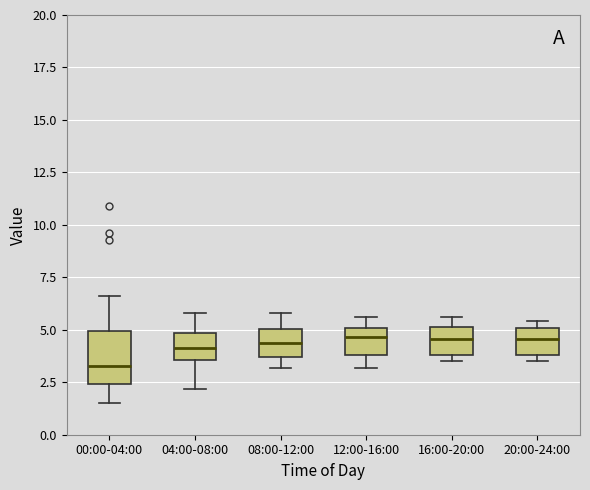

Where is the upper edge of the box for 08:00-12:00 on the y-axis? The values are not printed on the chart, so give them approximately, as read against the axis.

5.0